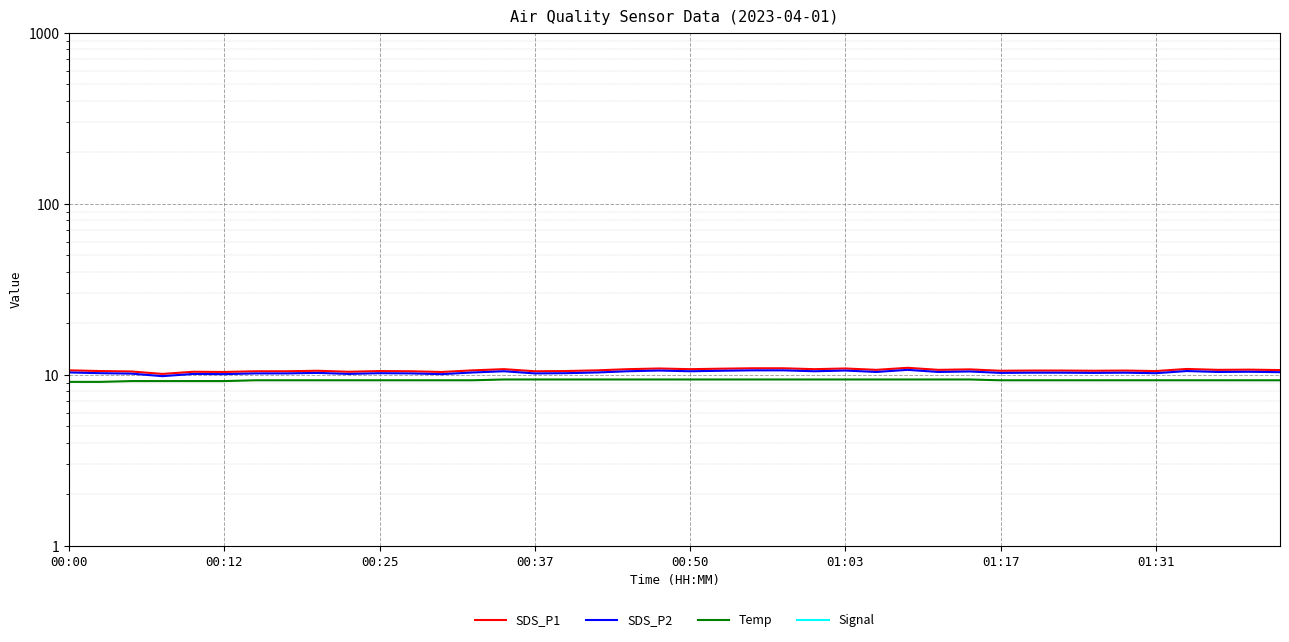

At which label does Signal reach its minimum?

00:00